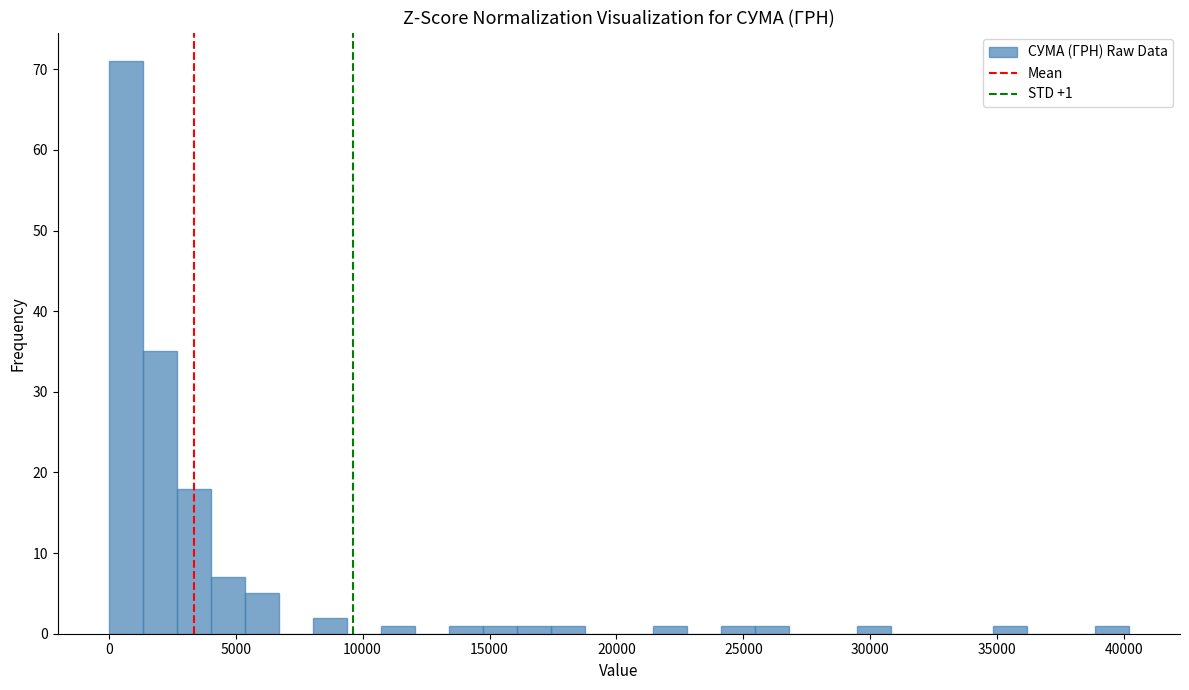

Around what value on the x-axis is the tallest bar? Give the approximate position of its centre, as read against the axis.

500